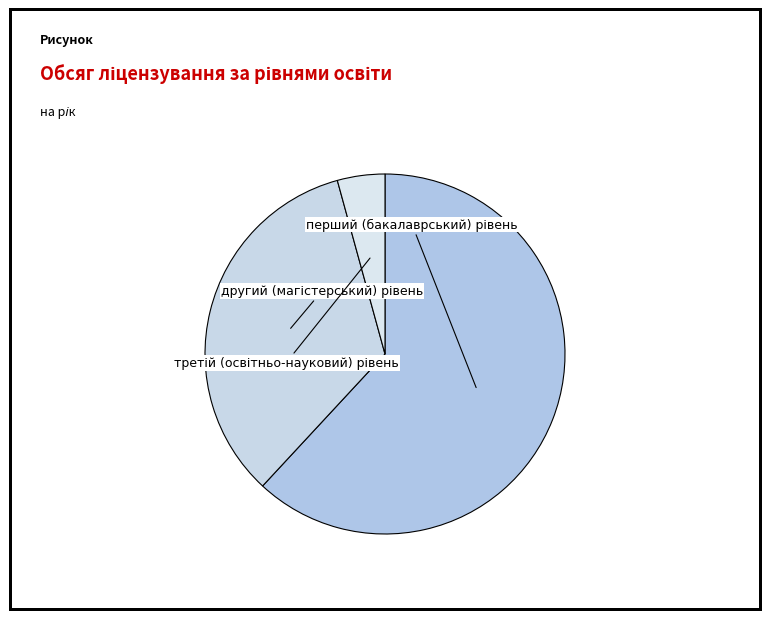

Which slice is the largest?

перший (бакалаврський) рівень